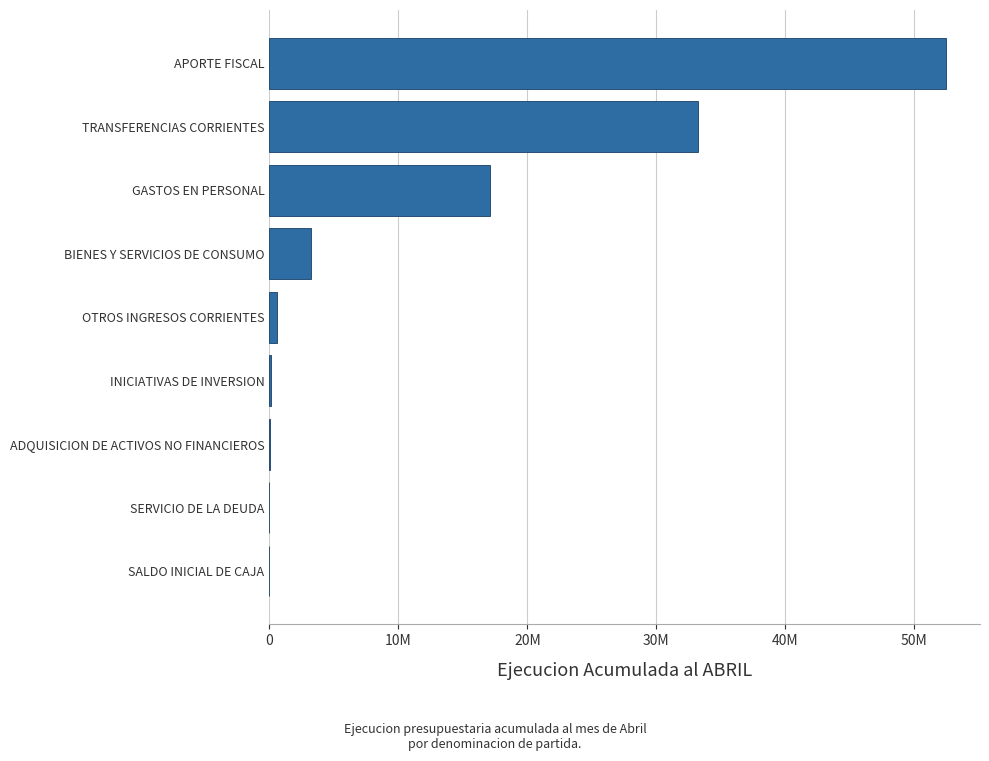

What is the maximum value shown in the chart?

52475534